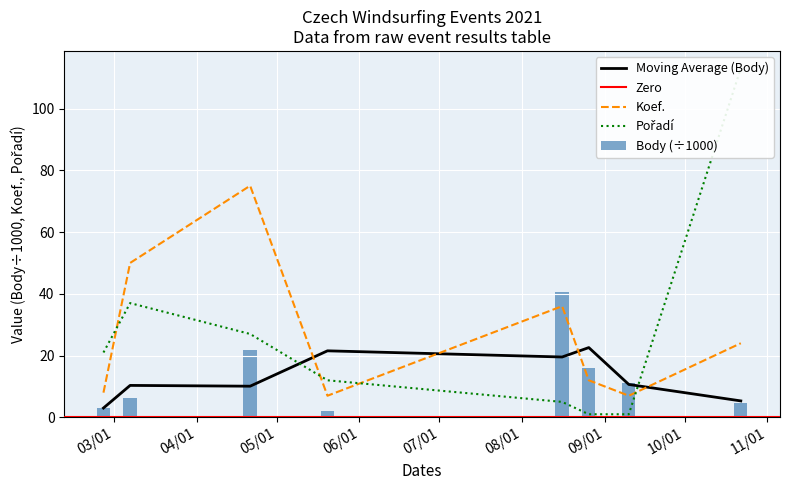

What is the average value of the Body (÷1000) series?

13.2